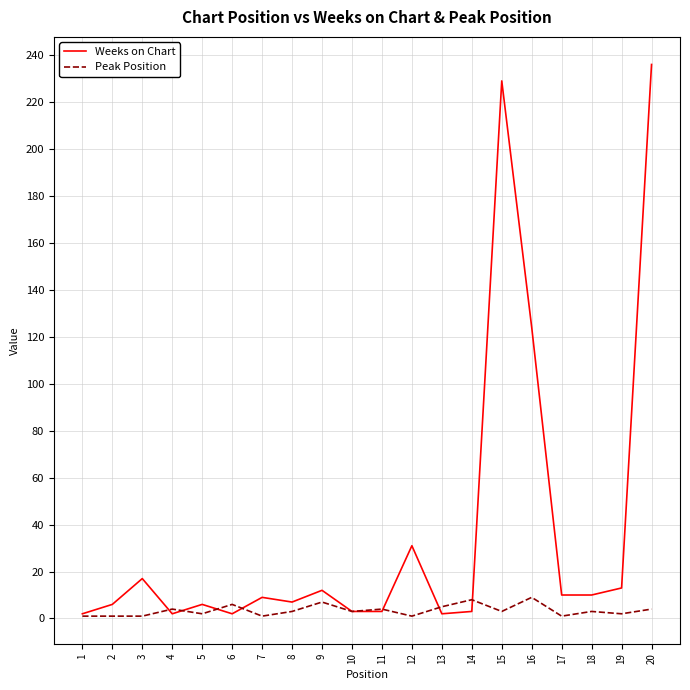

How many series are shown in this chart?

2